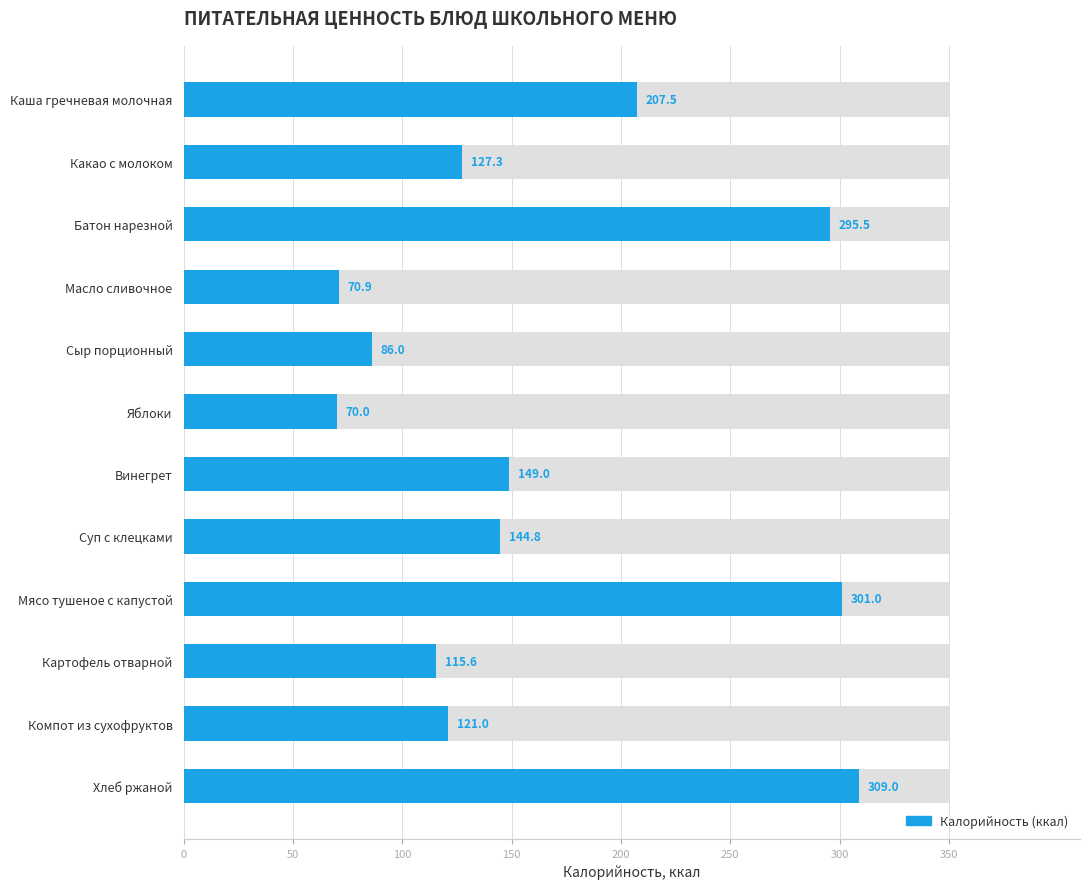

What is the minimum value shown in the chart?

70.0